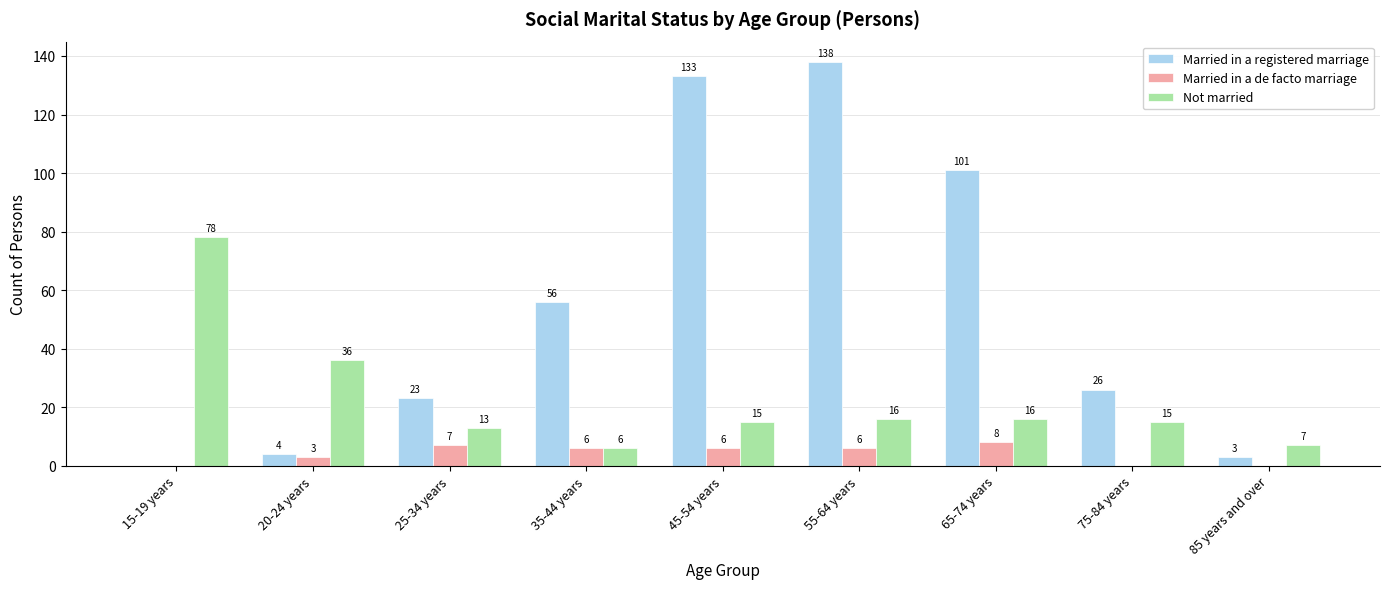

Which series has the widest spread of values?

Married in a registered marriage